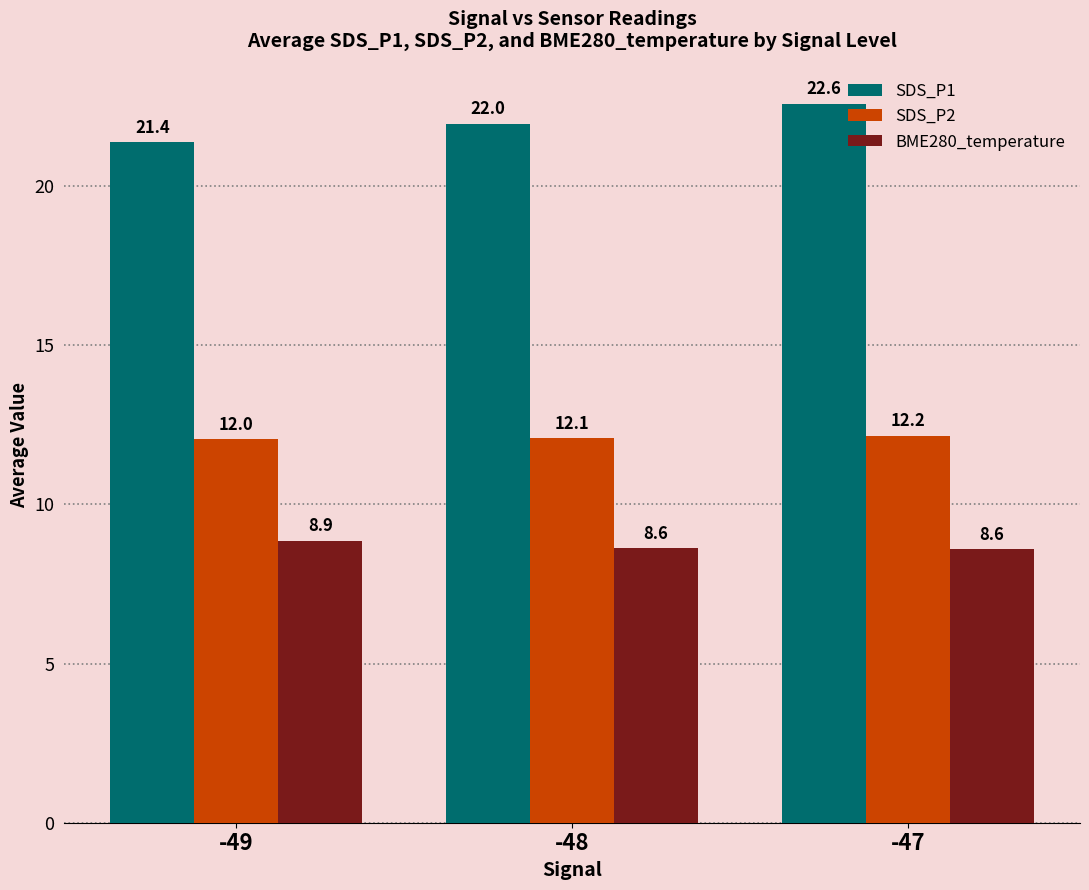

Reading left to right, list all the values displayed in this chart.

SDS_P1: -49=21.4	-48=22.0	-47=22.6
SDS_P2: -49=12.0	-48=12.1	-47=12.2
BME280_temperature: -49=8.9	-48=8.6	-47=8.6